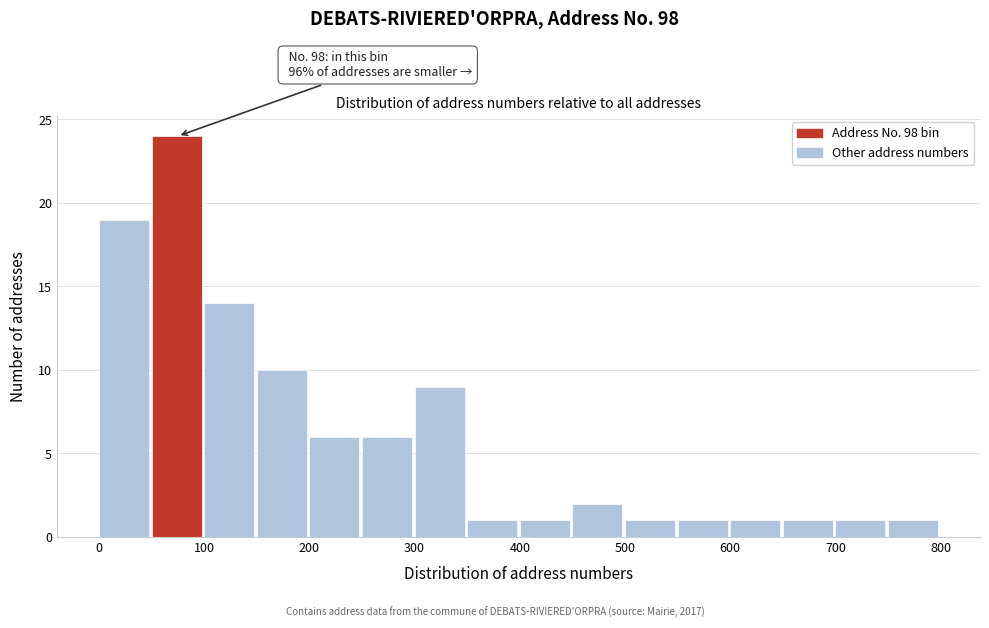

Which range on the x-axis has the tallest bar?

50 to 100